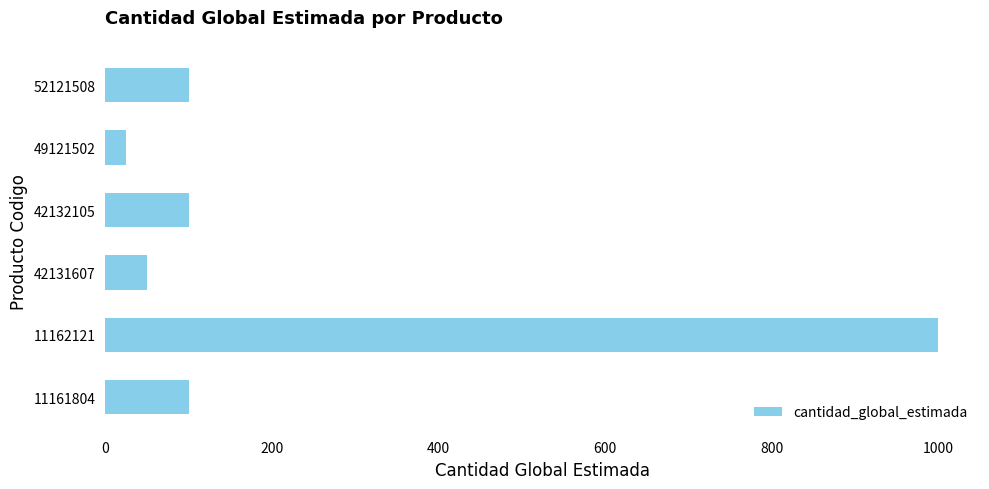

Does the chart contain any negative values?

No